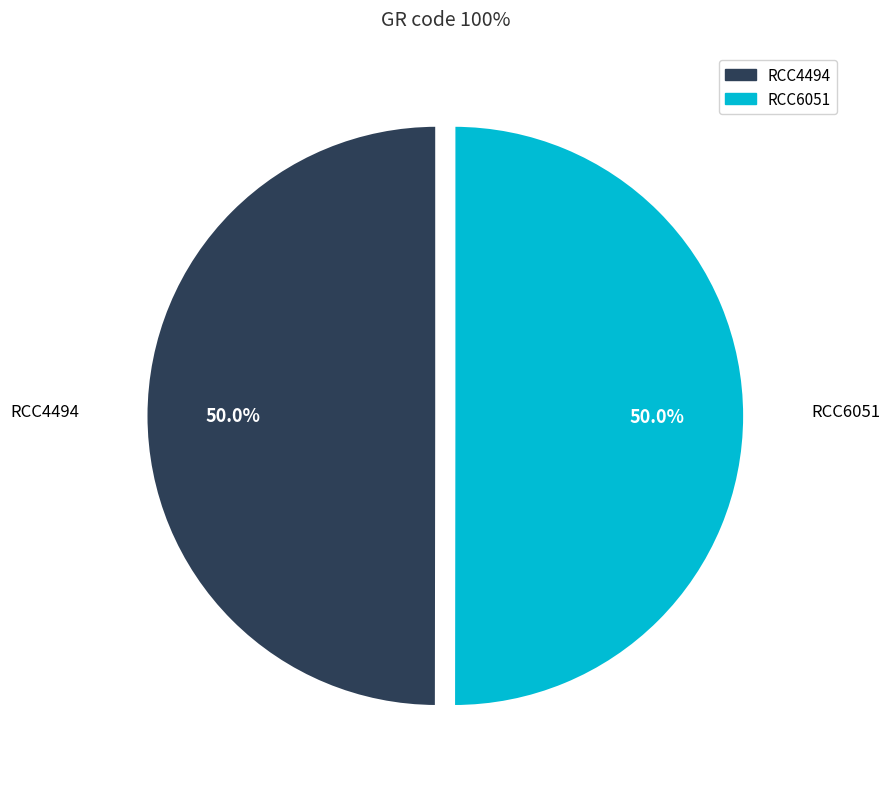

What portion of the pie excludes RCC4494?

50.0%